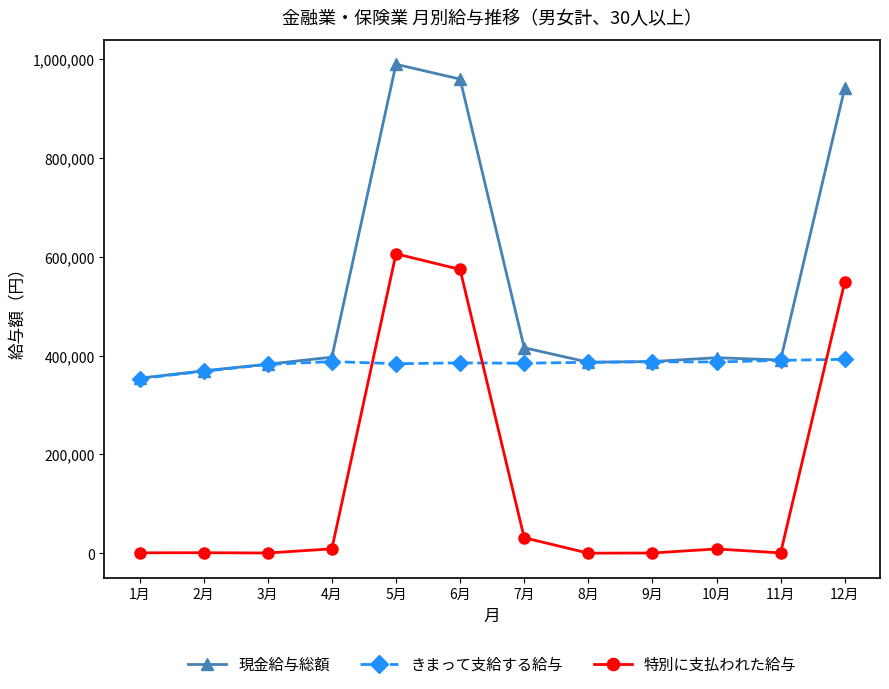

At 12月, list the series in order from largest to smallest.

現金給与総額, 特別に支払われた給与, きまって支給する給与